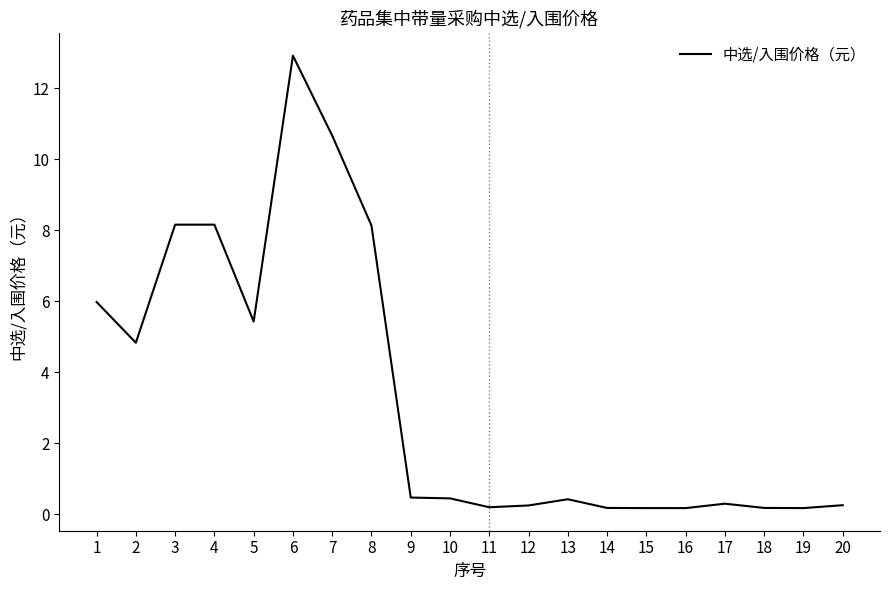

Does the chart display data point markers on the line(s)?

No